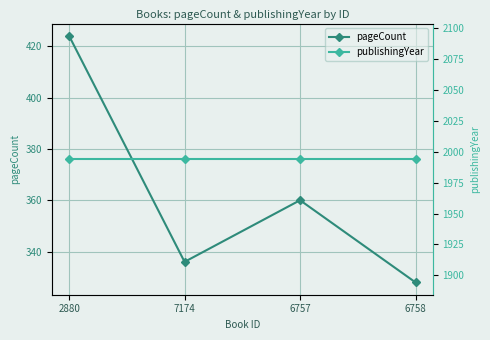

List the series in order of their peak value, highest first.

publishingYear, pageCount